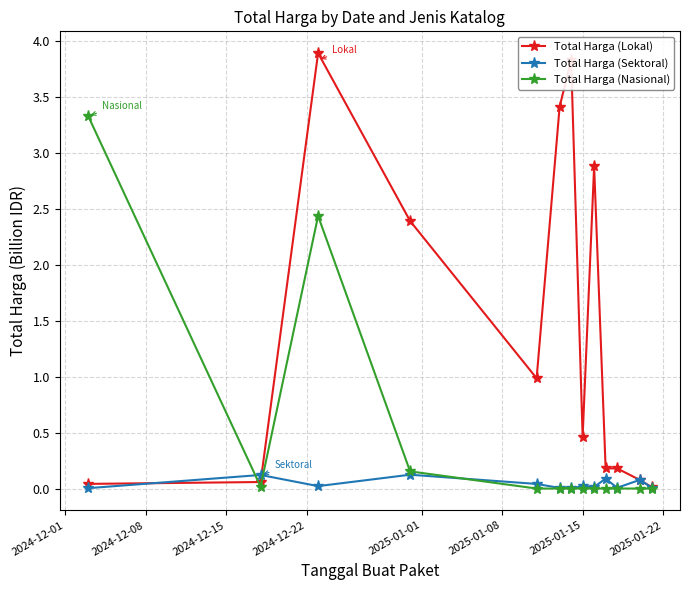

Which series has the widest spread of values?

Total Harga (Lokal)